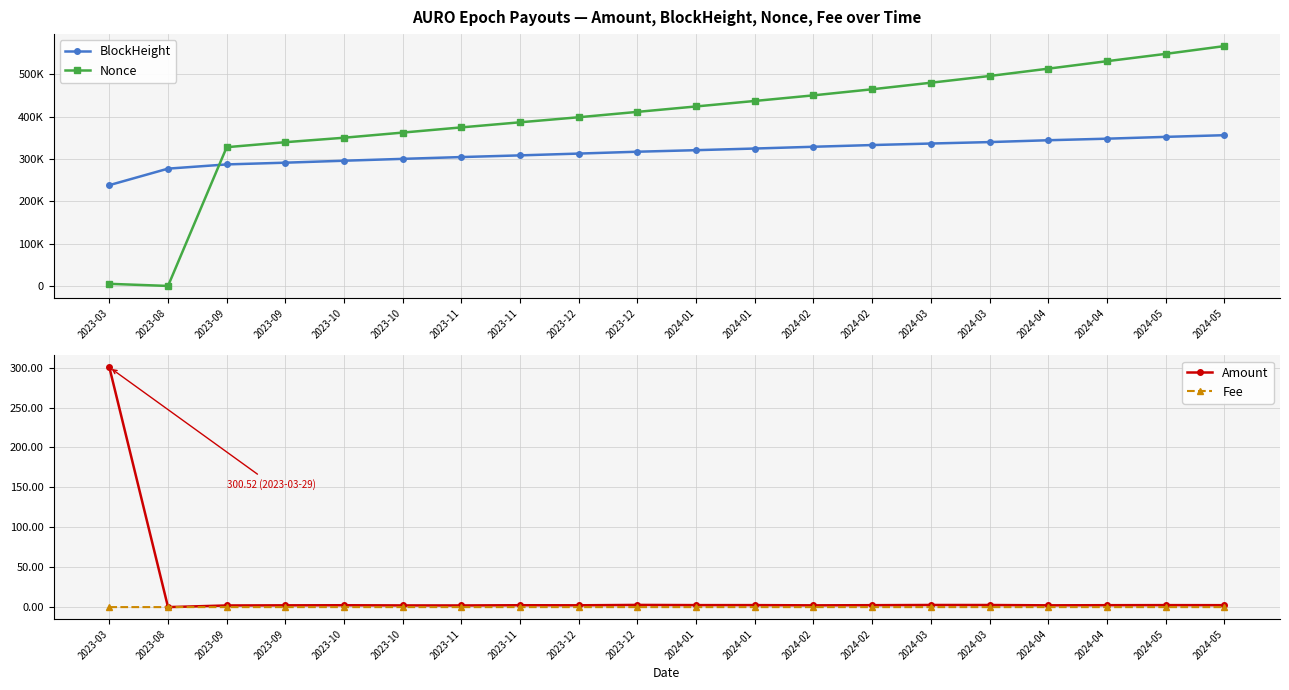

How many lines are shown in the chart?

4